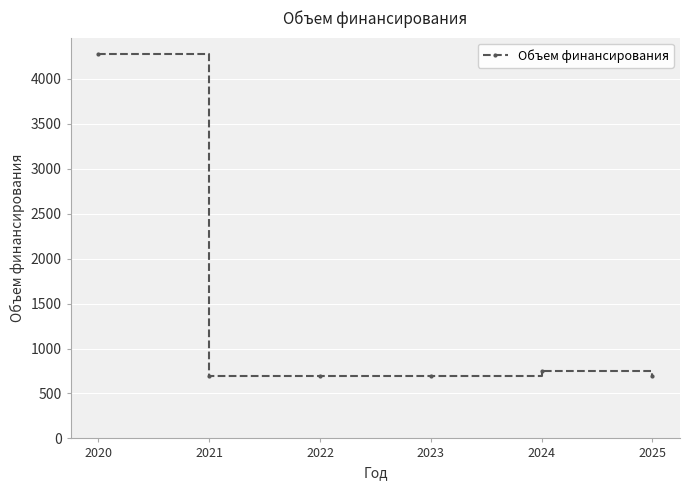

What is the minimum value shown in the chart?

690.0